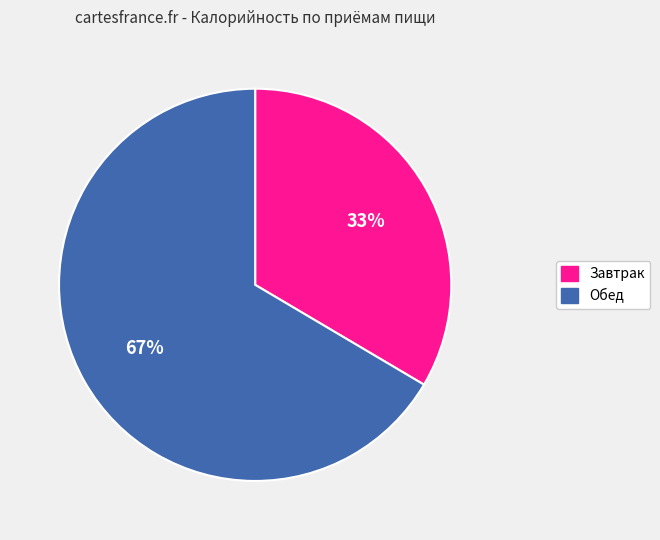

What percentage is the Завтрак slice, to the nearest percent?

33%